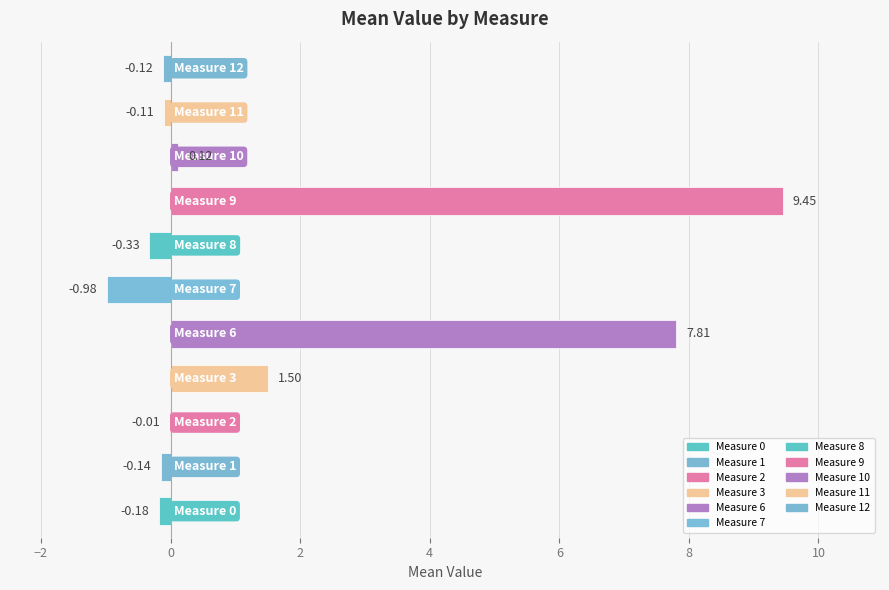

What is the sum of all values?

17.0